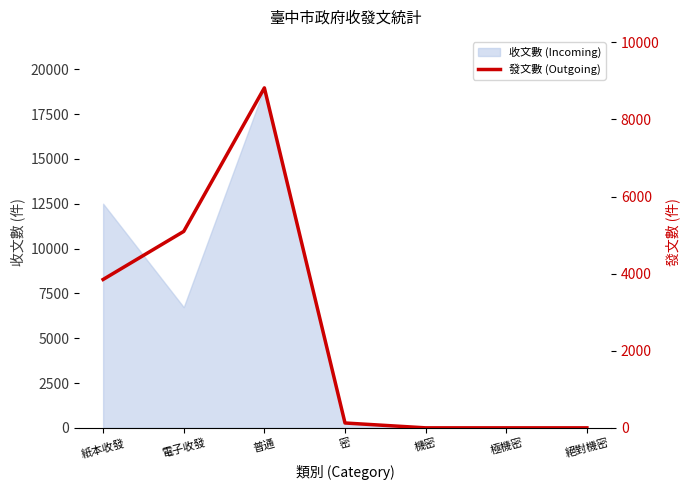

Does the chart display data point markers on the line(s)?

No